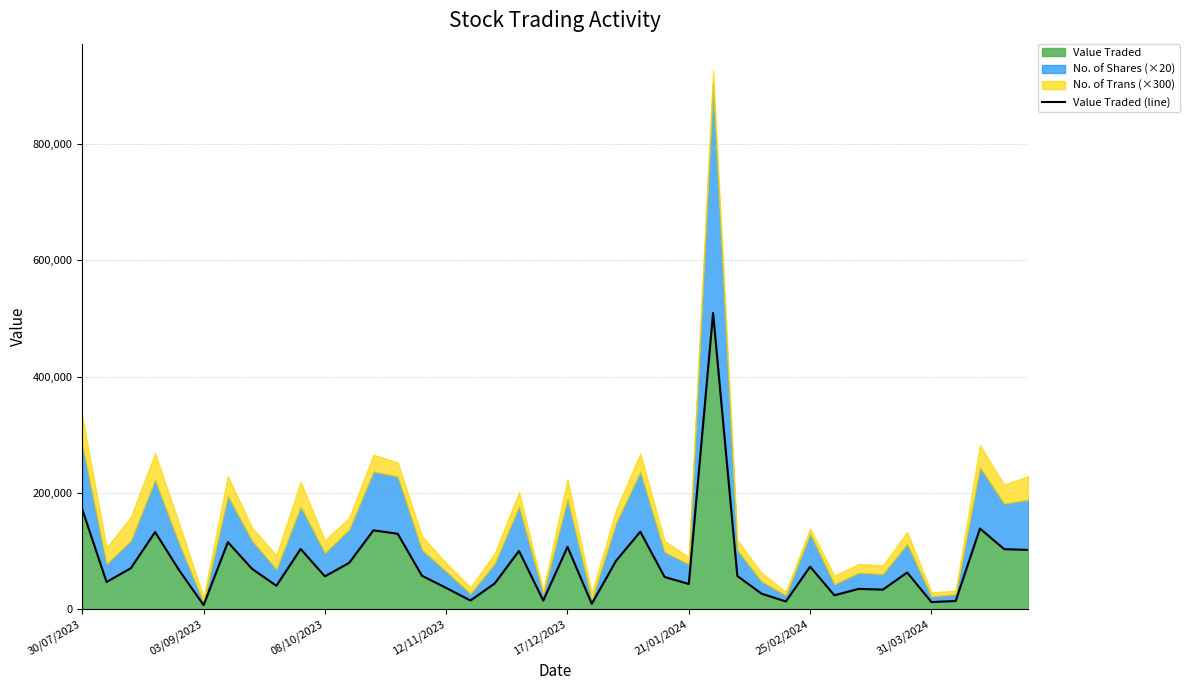

Which category has the highest value across all series?

26